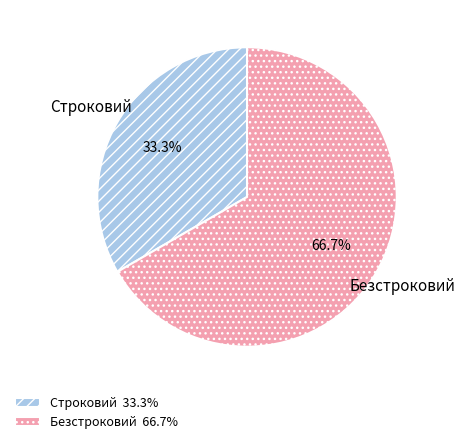

How many segments does this pie chart have?

2